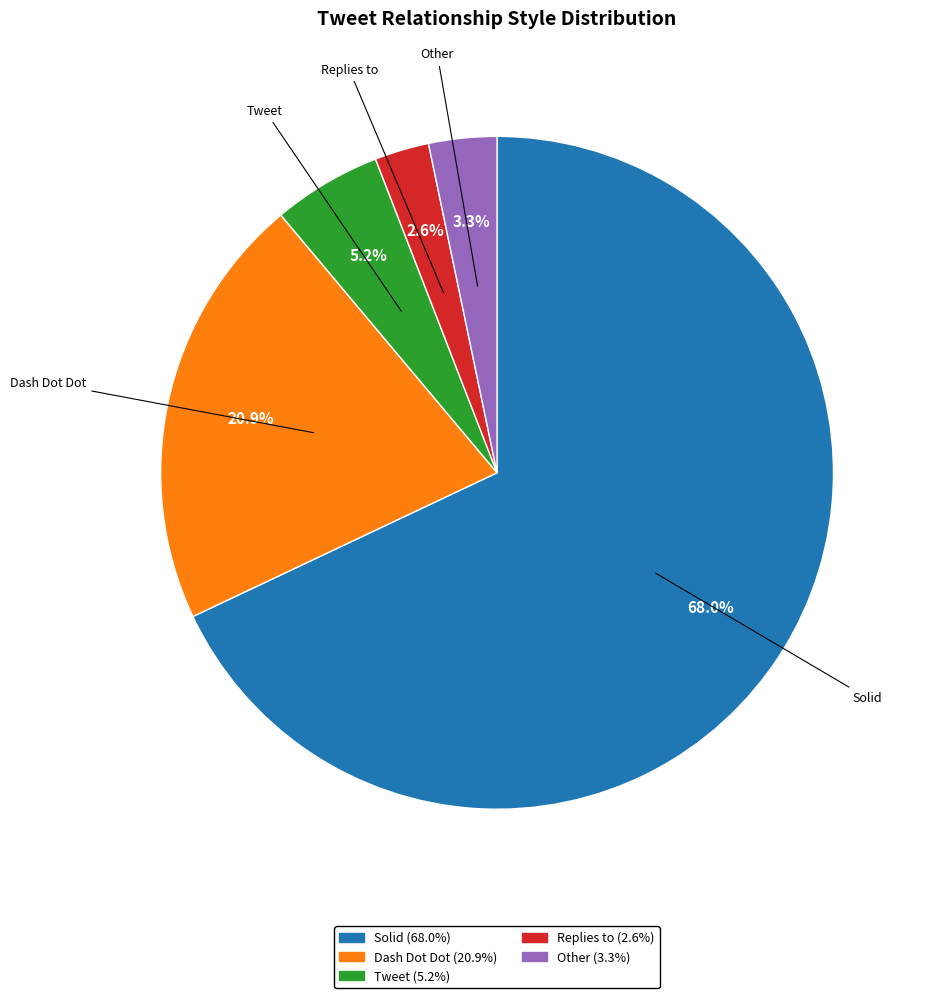

How many segments does this pie chart have?

5